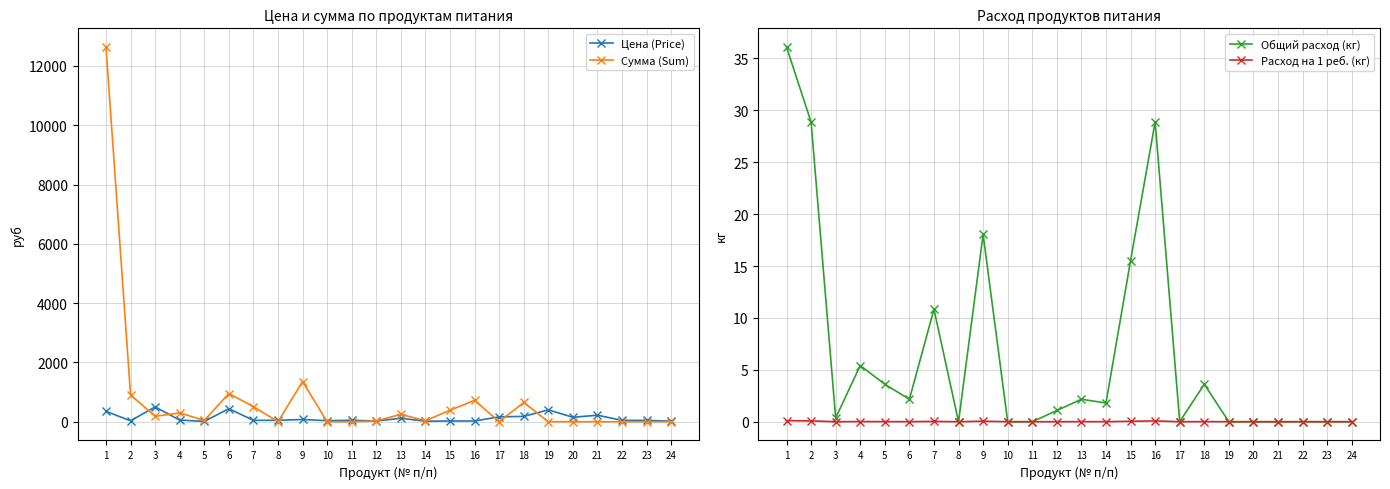

Which series changed the most between 5 and 23?

Сумма (Sum)